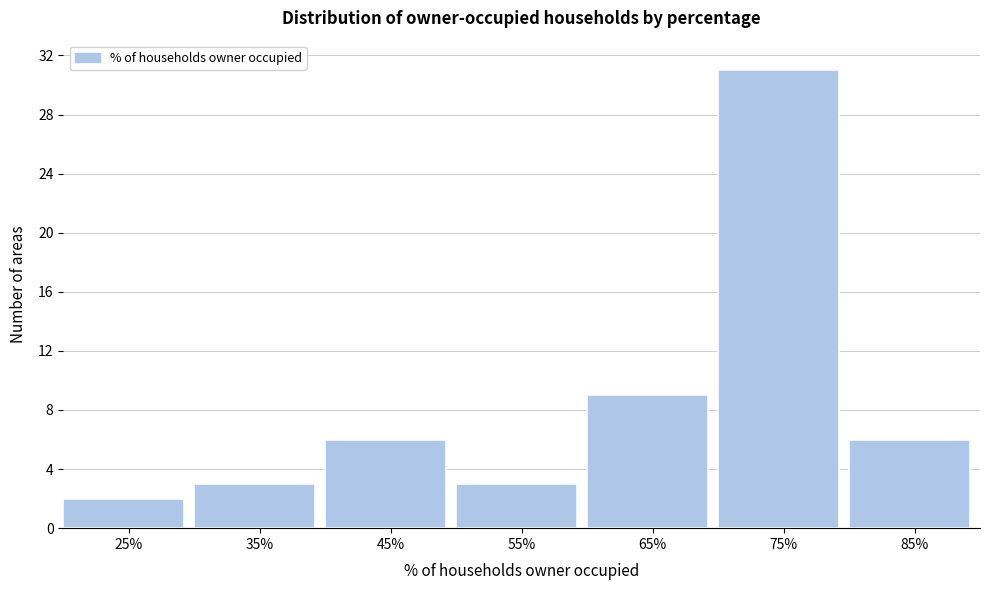

Reading left to right, extract all data points from this chart.

25%=2	35%=3	45%=6	55%=3	65%=9	75%=31	85%=6